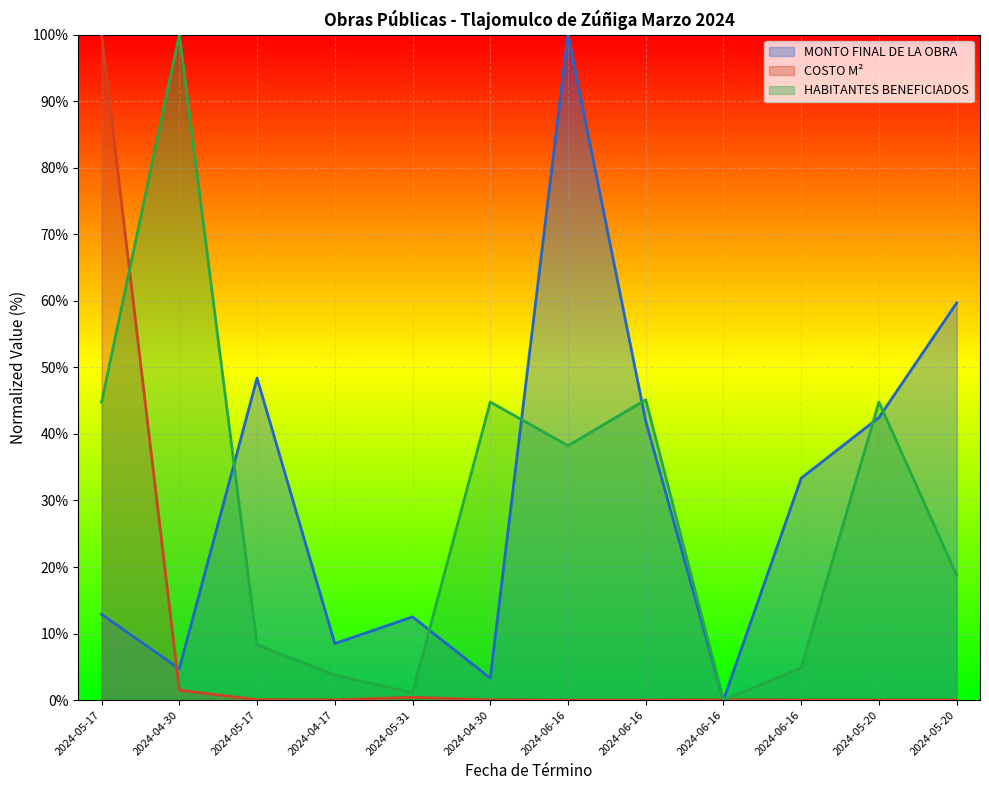

Which category has the lowest value in the HABITANTES BENEFICIADOS series?

2024-06-16